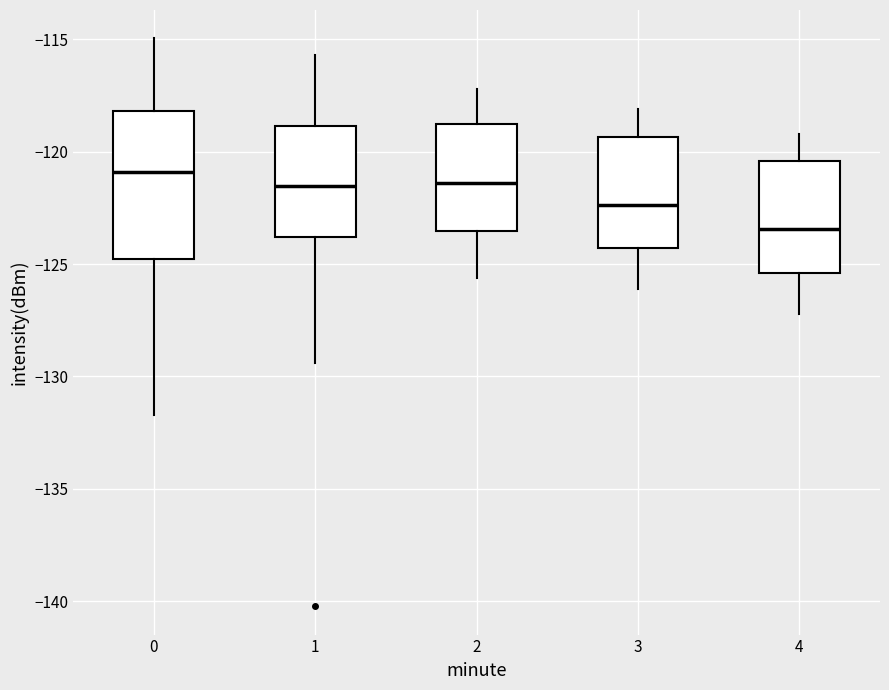

Reading left to right, transcribe this box plot: for each box, give where its median line is, the range the box spans, and where its two whiskers end, as read against the y-axis. The values are not printed on the chart, so give them approximately, as read against the axis.

0: median -121.0, box -125.0 to -118.0, whiskers -131.5 to -115.0
1: median -121.5, box -124.0 to -119.0, whiskers -129.5 to -115.5
2: median -121.5, box -123.5 to -118.5, whiskers -125.5 to -117.0
3: median -122.5, box -124.5 to -119.5, whiskers -126.0 to -118.0
4: median -123.5, box -125.5 to -120.5, whiskers -127.0 to -119.0